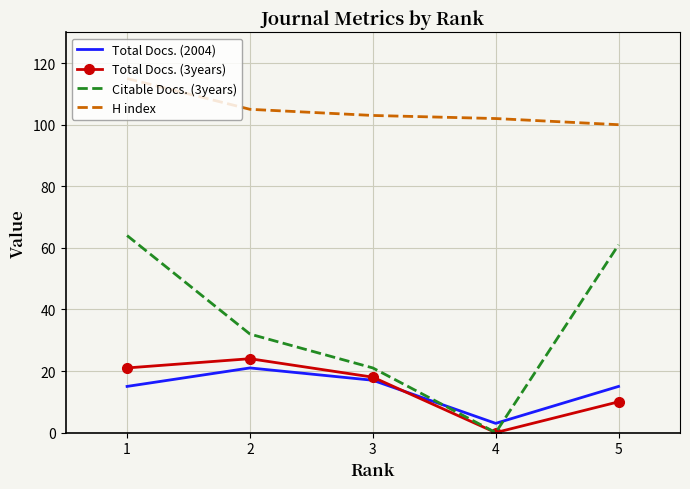

What is the difference between the highest and lowest values at 5?

90